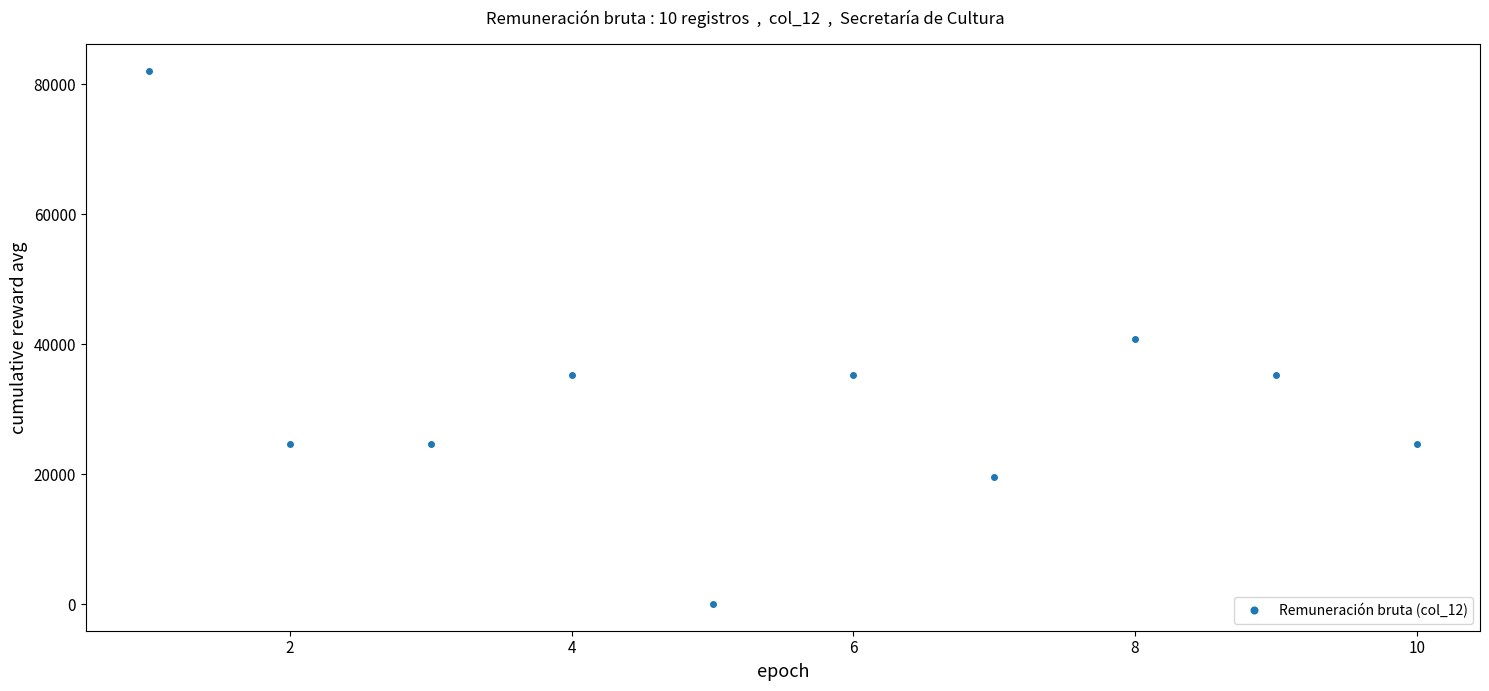

True or false: there are more than 1 points higher than both neighbors.

True